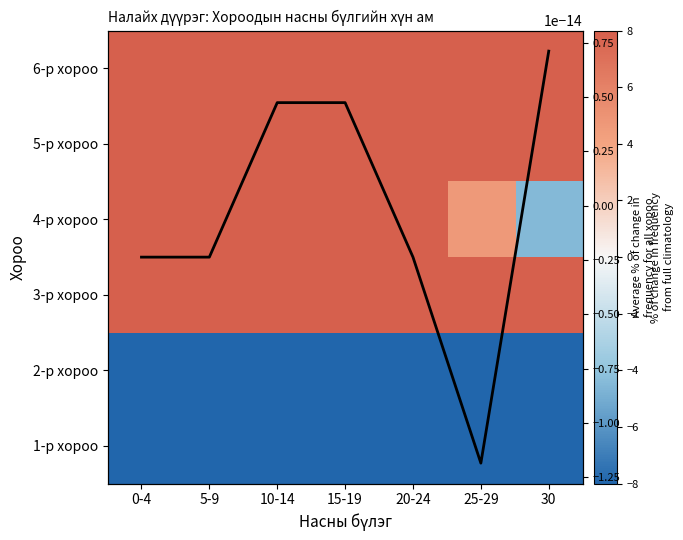

Rank the series by their maximum value, from lowest to highest.

1-р хороо, 2-р хороо, Average % of change
for all хороо, 6-р хороо, 4-р хороо, 3-р хороо, 5-р хороо